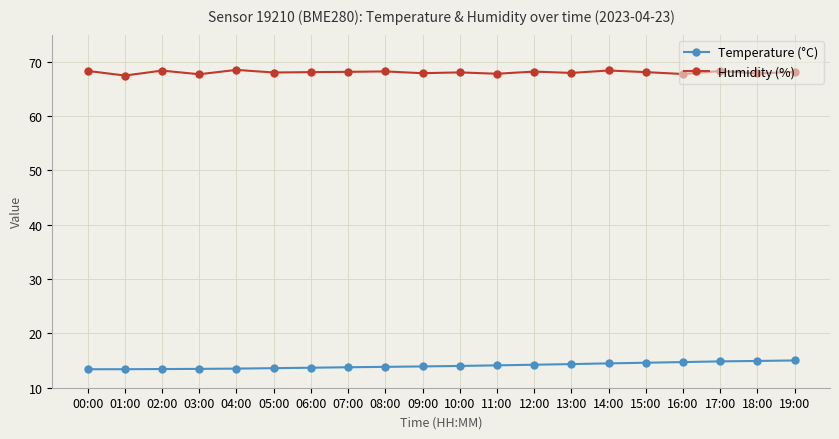

Which series has the largest total across all categories?

Humidity (%)